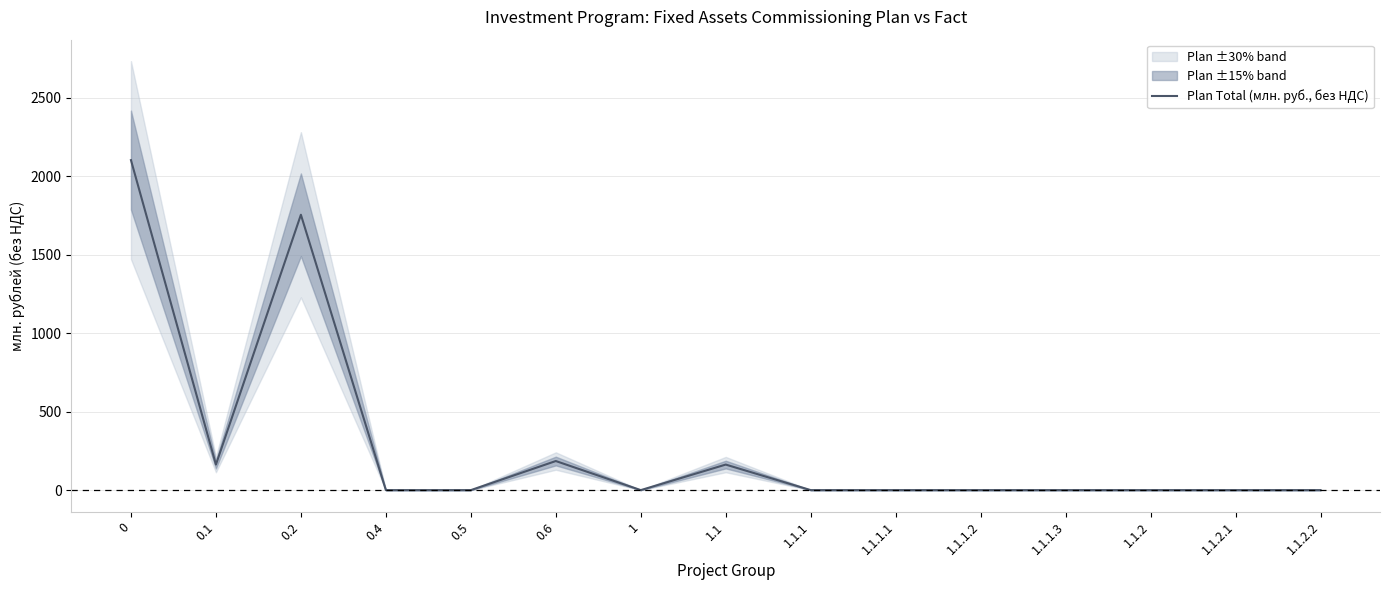

What is the sum of all values?

4366.6